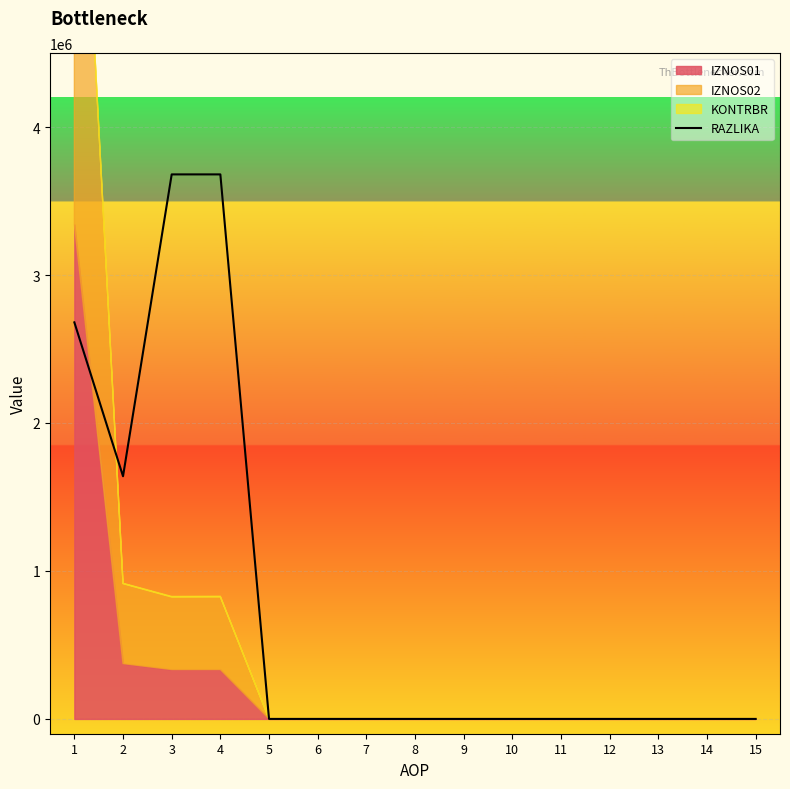

How many data points are above 0?

4